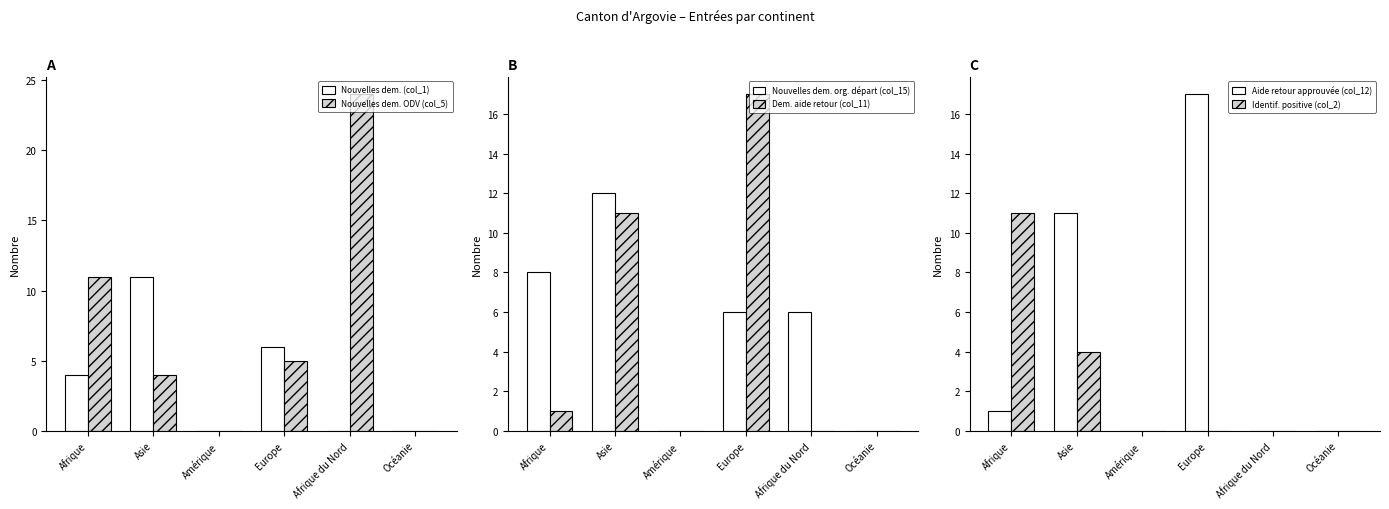

Reading left to right, list all the values displayed in this chart.

Nouvelles dem. (col_1): Afrique=4	Asie=11	Amérique=0	Europe=6	Afrique du Nord=0	Océanie=0
Nouvelles dem. ODV (col_5): Afrique=11	Asie=4	Amérique=0	Europe=5	Afrique du Nord=24	Océanie=0
Nouvelles dem. org. départ (col_15): Afrique=8	Asie=12	Amérique=0	Europe=6	Afrique du Nord=6	Océanie=0
Dem. aide retour (col_11): Afrique=1	Asie=11	Amérique=0	Europe=17	Afrique du Nord=0	Océanie=0
Aide retour approuvée (col_12): Afrique=1	Asie=11	Amérique=0	Europe=17	Afrique du Nord=0	Océanie=0
Identif. positive (col_2): Afrique=11	Asie=4	Amérique=0	Europe=0	Afrique du Nord=0	Océanie=0